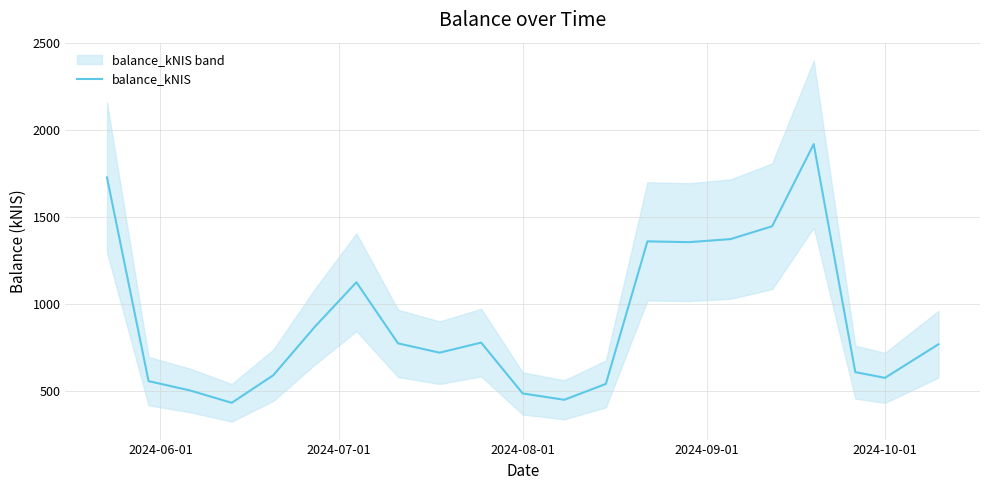

How many interior local peaks (higher than both neighbors) does the data have?

4